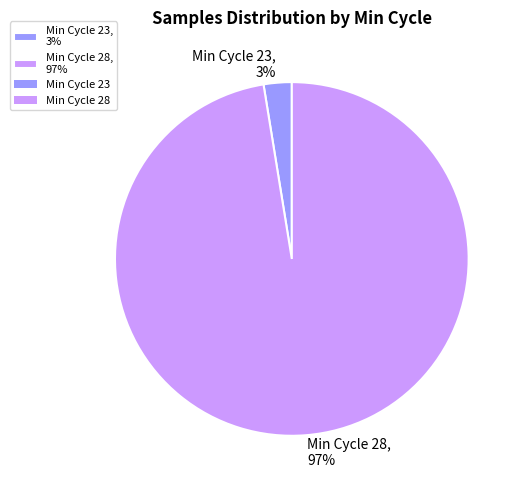

Rank the categories by value from lowest to highest.

Min Cycle 23, 3%, Min Cycle 28, 97%